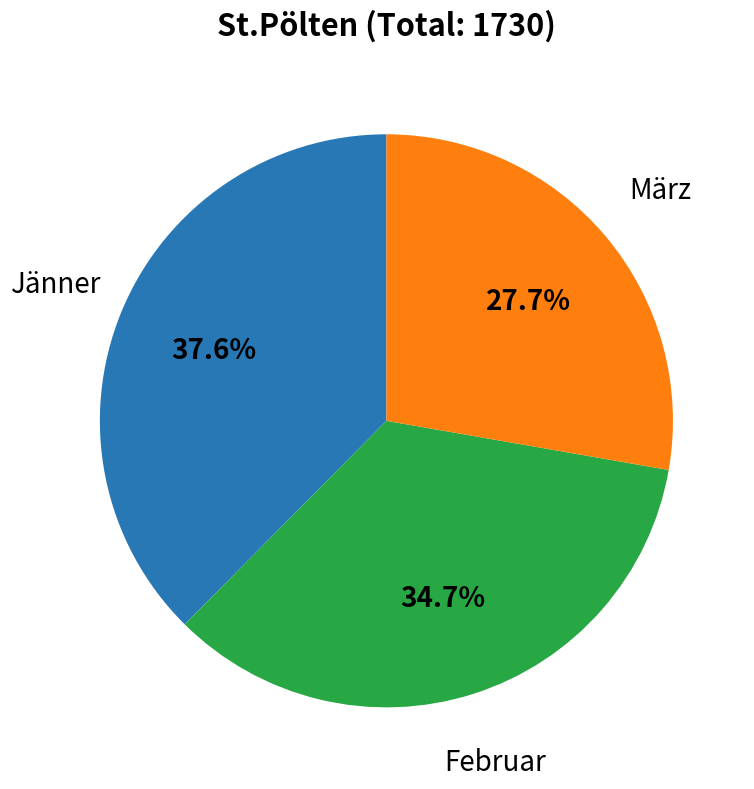

What is the total percentage of März and Jänner?

65.3%